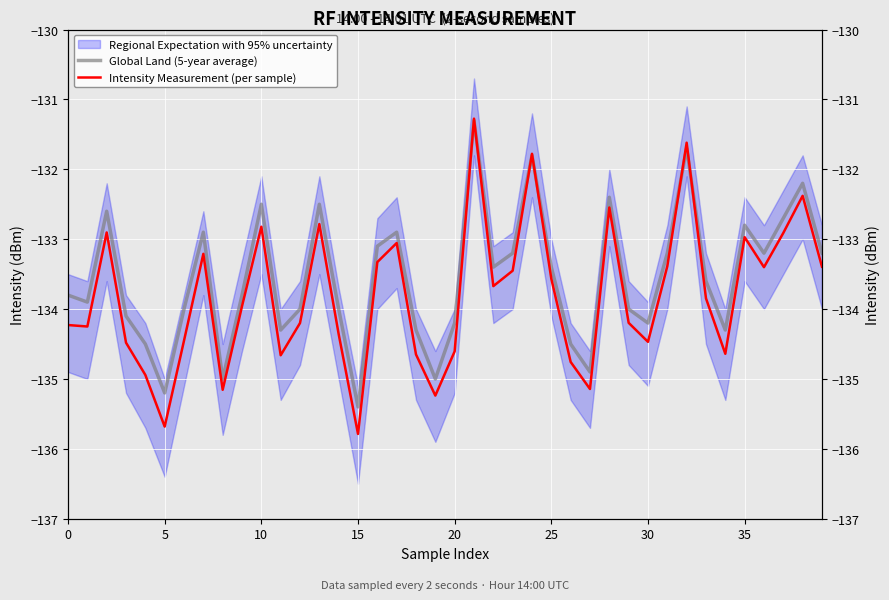

What is the label of the 26th point from the left?

25